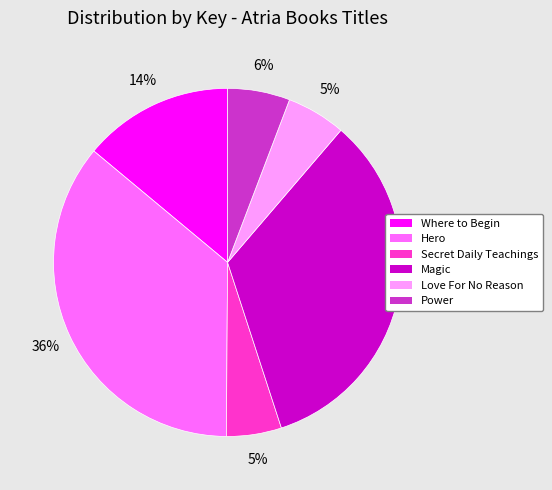

To the nearest percent, what portion does Hero represent?

36%